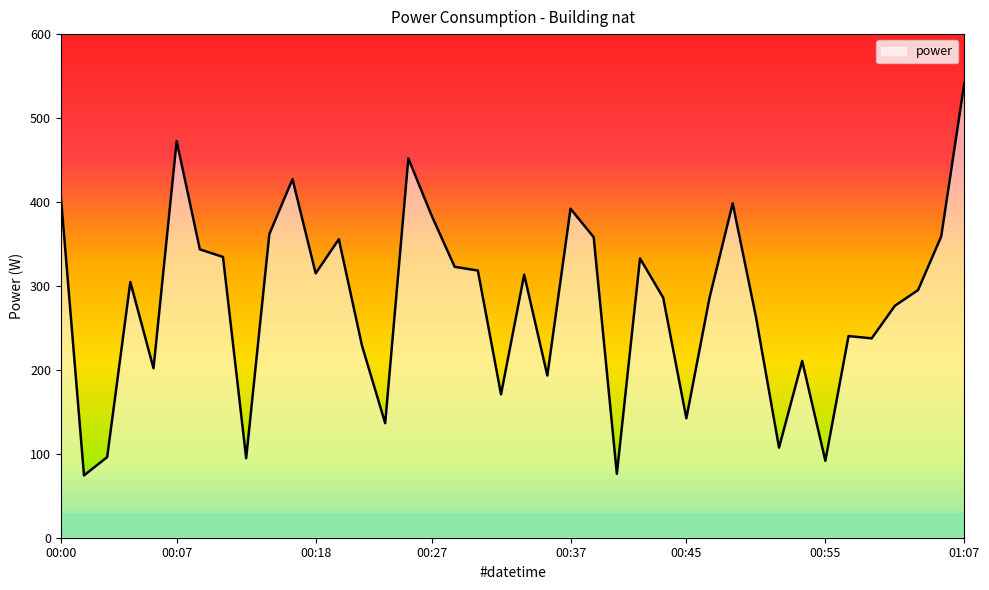

What is the maximum value shown in the chart?

542.0